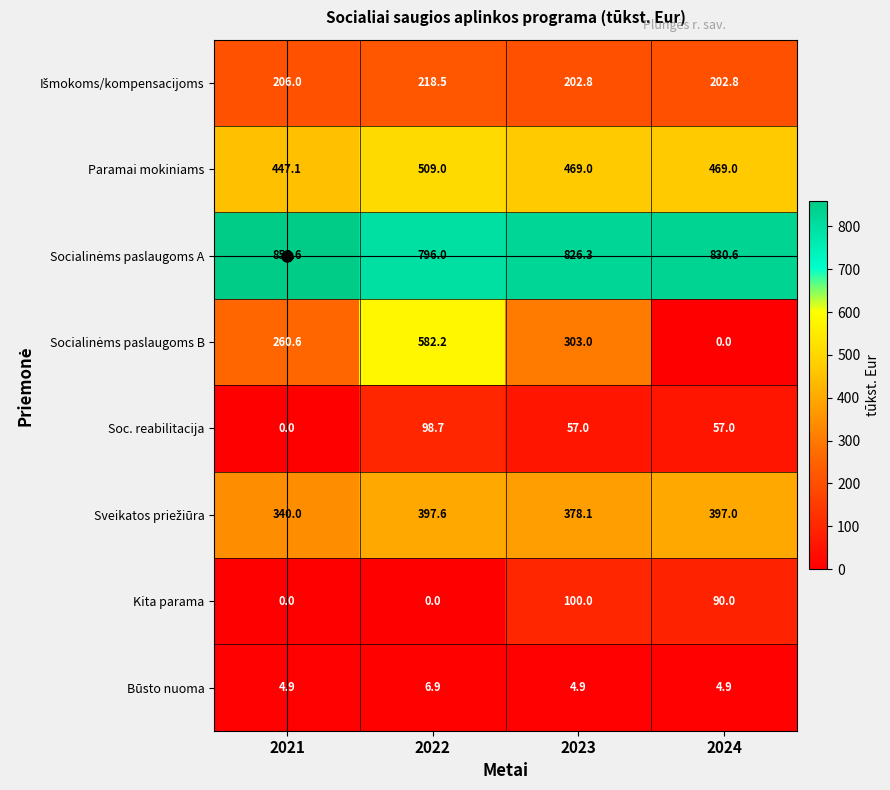

What is the average value of the Paramai mokiniams series?

473.5